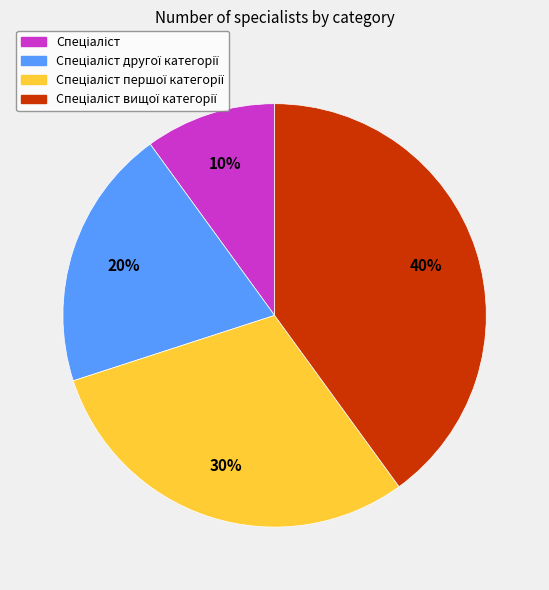

To the nearest percent, what is the average slice percentage?

25%